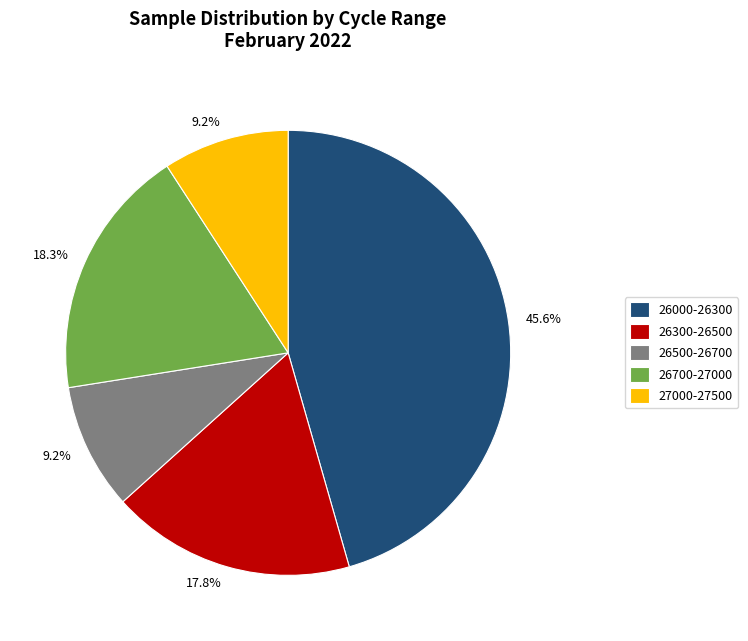

Is there a majority slice in this chart?

No